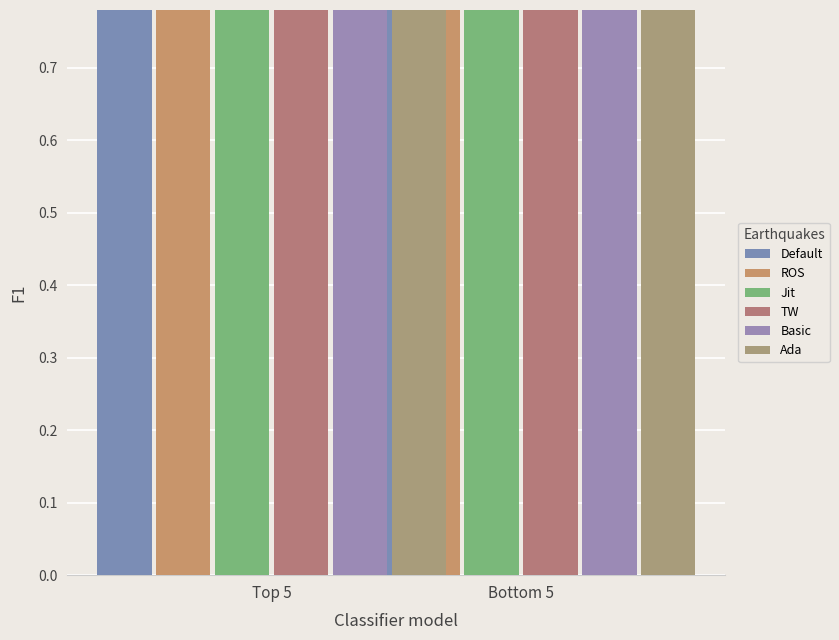

How many Jit values are between 0 and 1?

2